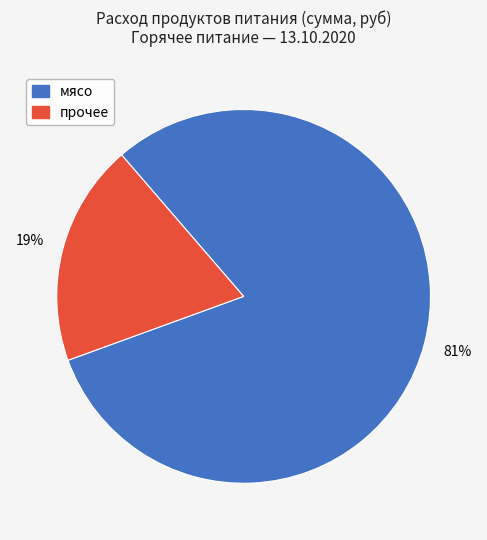

Count the number of slices in the pie.

2